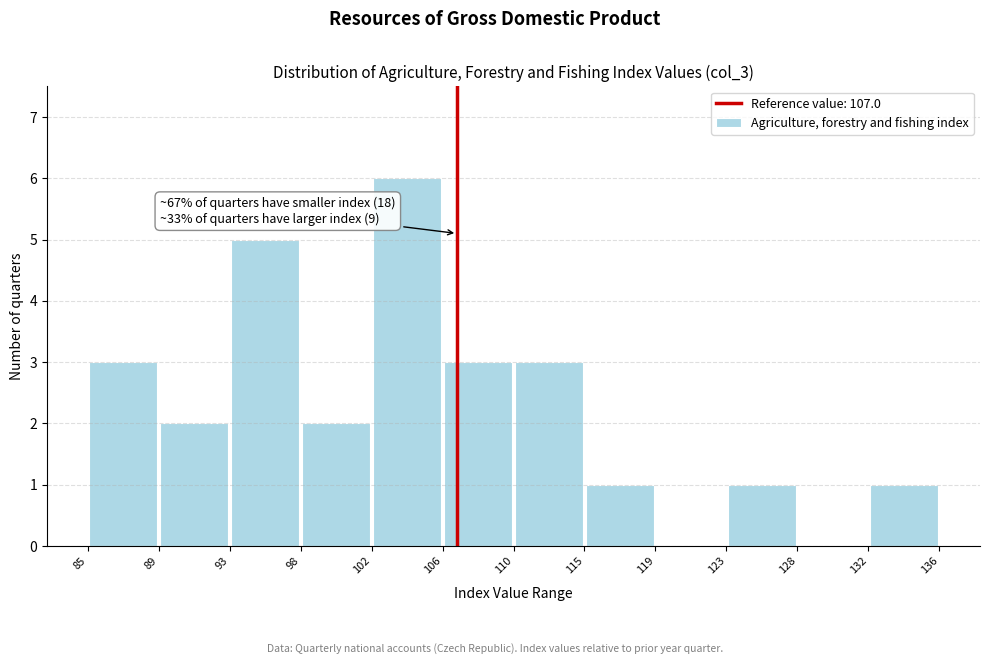

Over which range of the x-axis is the bar tallest?

102 to 106